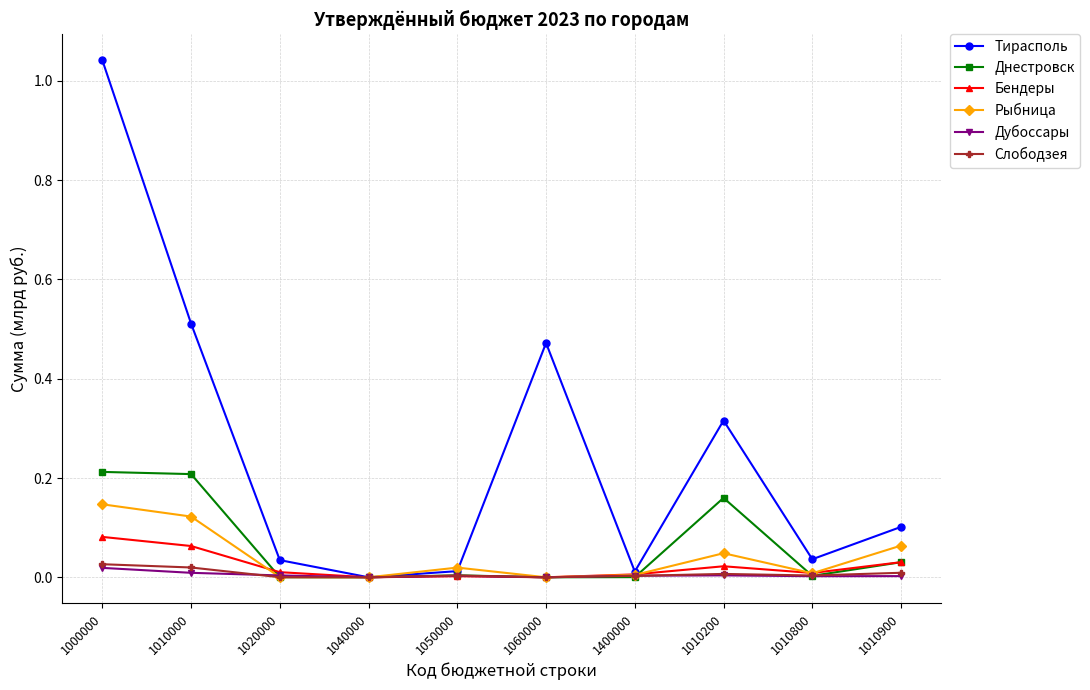

At which label does Тирасполь reach its minimum?

1040000